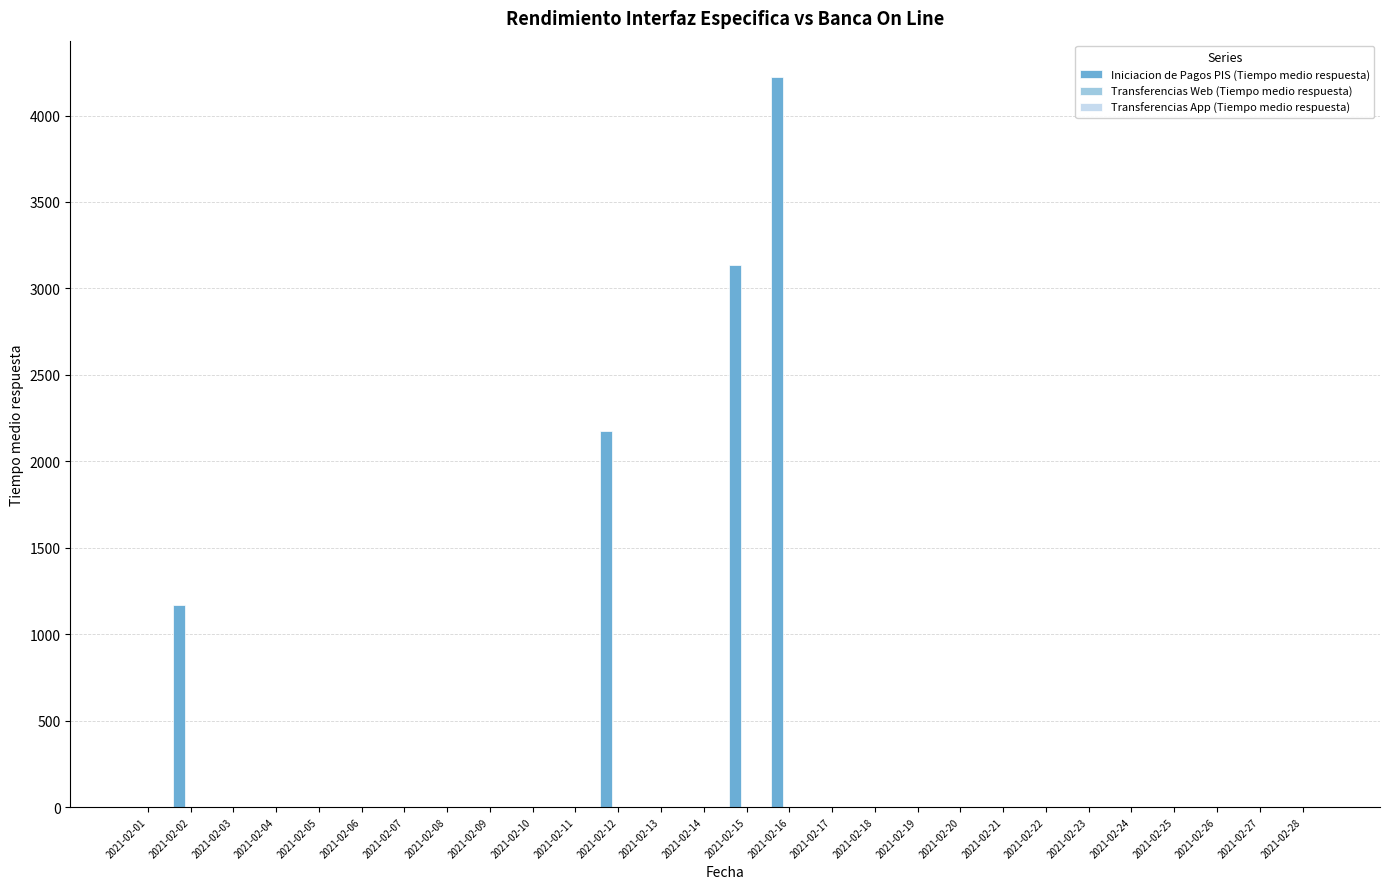

The value of Iniciacion de Pagos PIS (Tiempo medio respuesta) at 2021-02-28 is -2654.2. True or false?

False